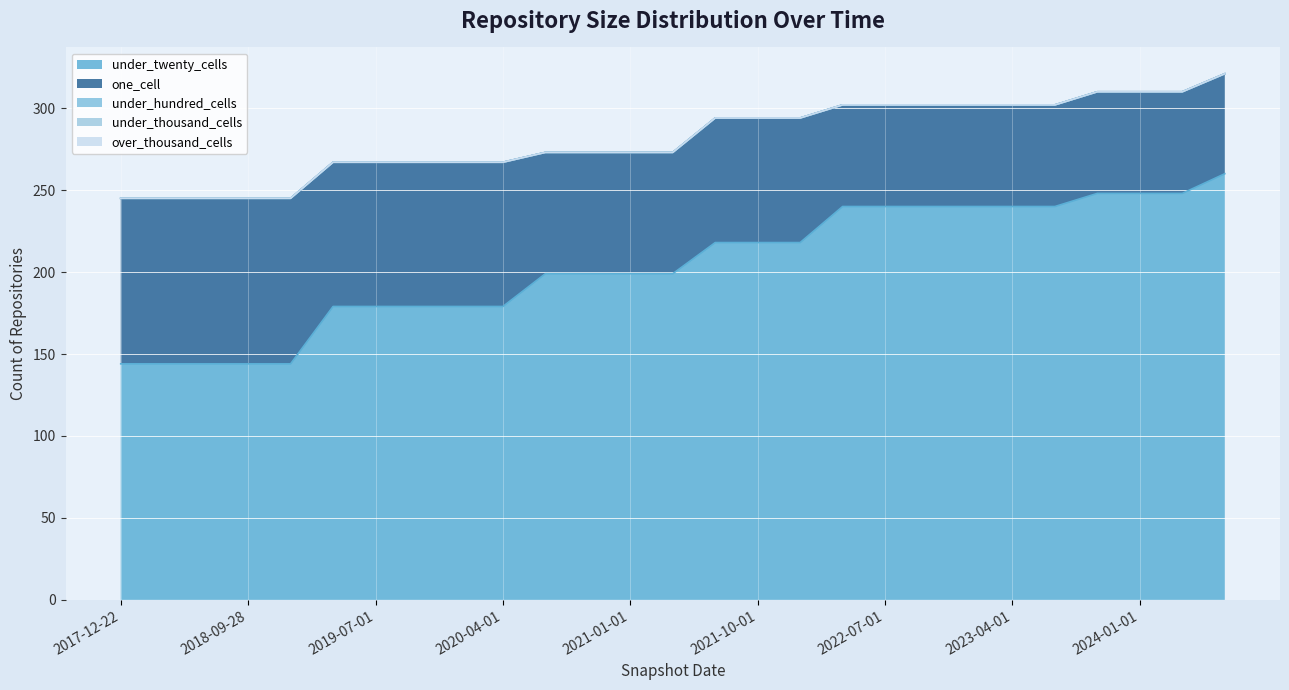

At which category is the sum across all series the highest?

2024-07-01